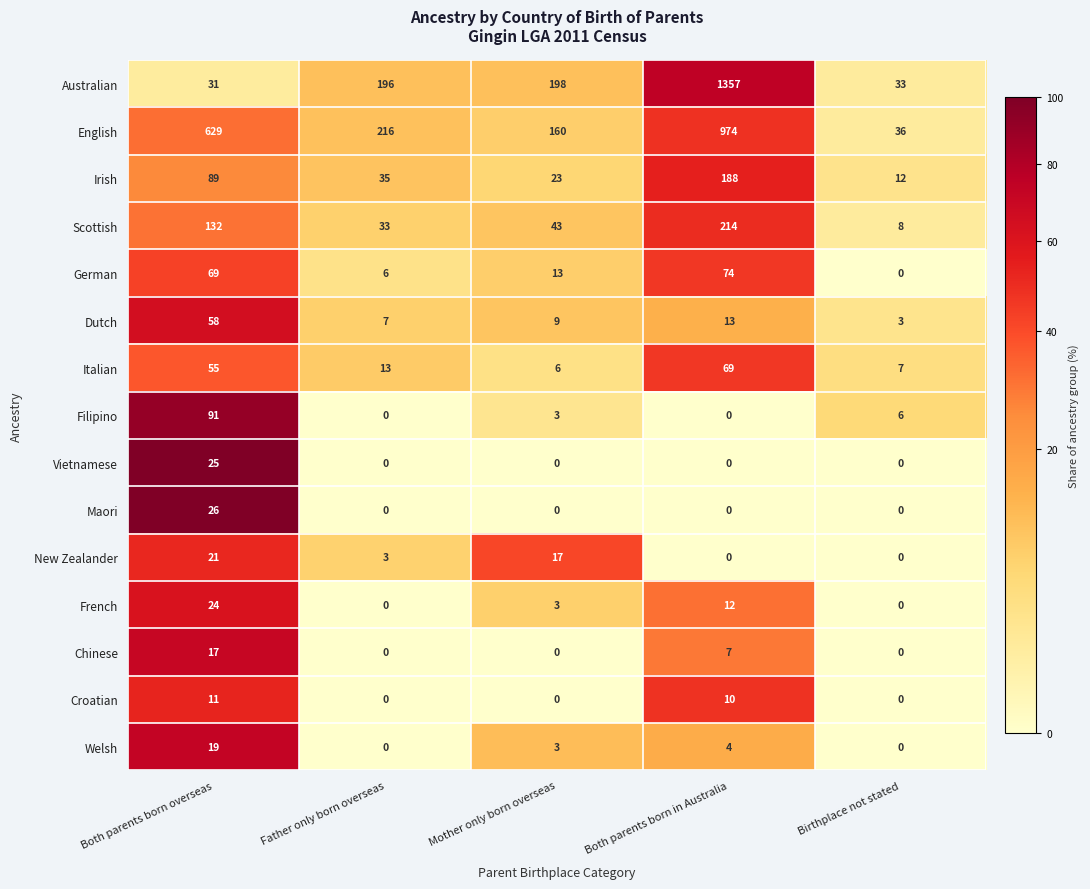

Which series has the widest spread of values?

Australian